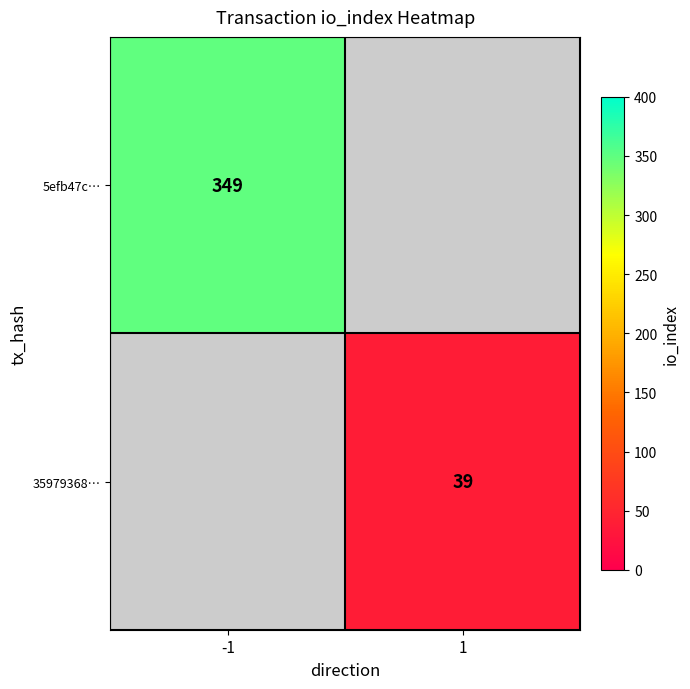

Is it true that 35979368… equals 20 at 1?

False